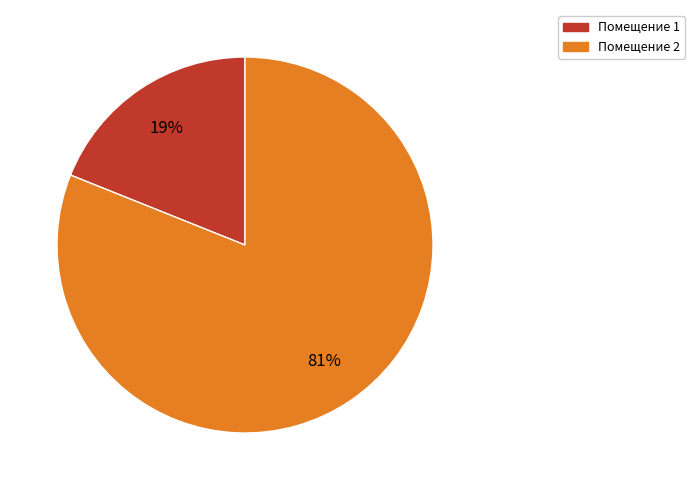

Is there a majority slice in this chart?

Yes